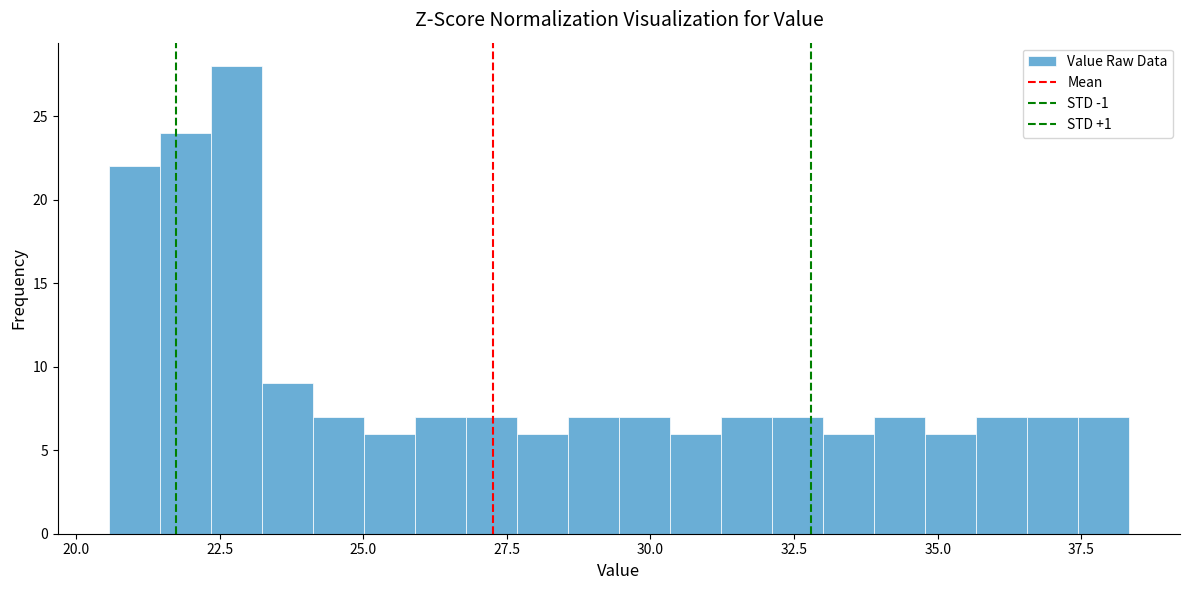

Around what value on the x-axis is the tallest bar? Give the approximate position of its centre, as read against the axis.

23.0